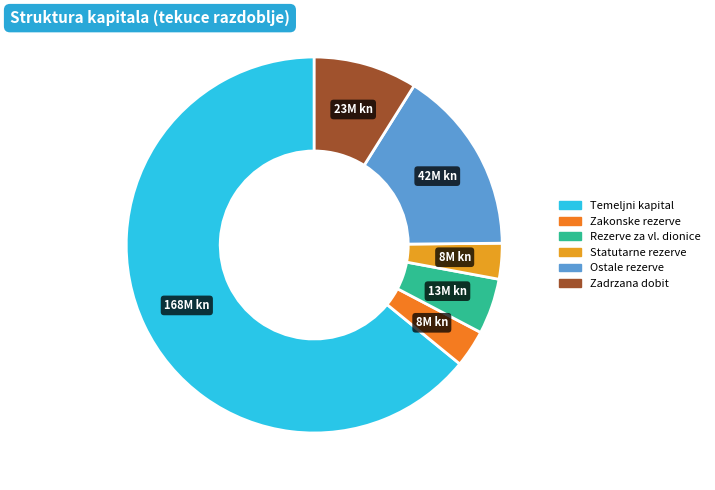

How many slices are in this pie chart?

6